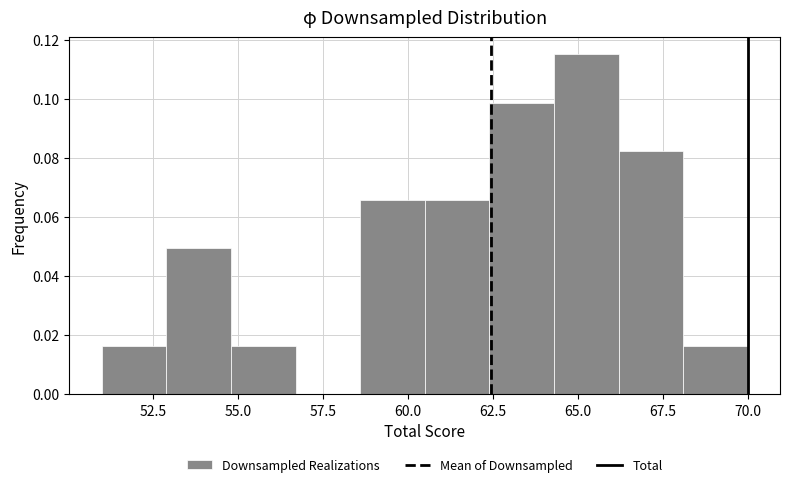

Around what value on the x-axis is the tallest bar? Give the approximate position of its centre, as read against the axis.

65.5